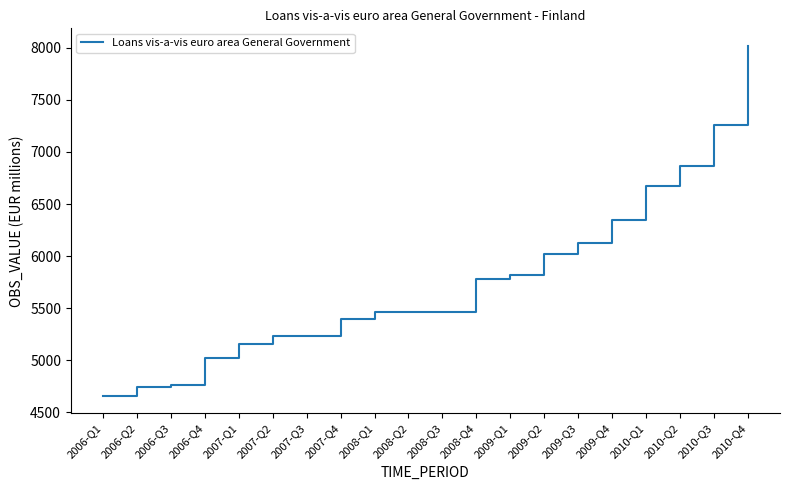

Which category has the lowest value across all series?

2006-Q1